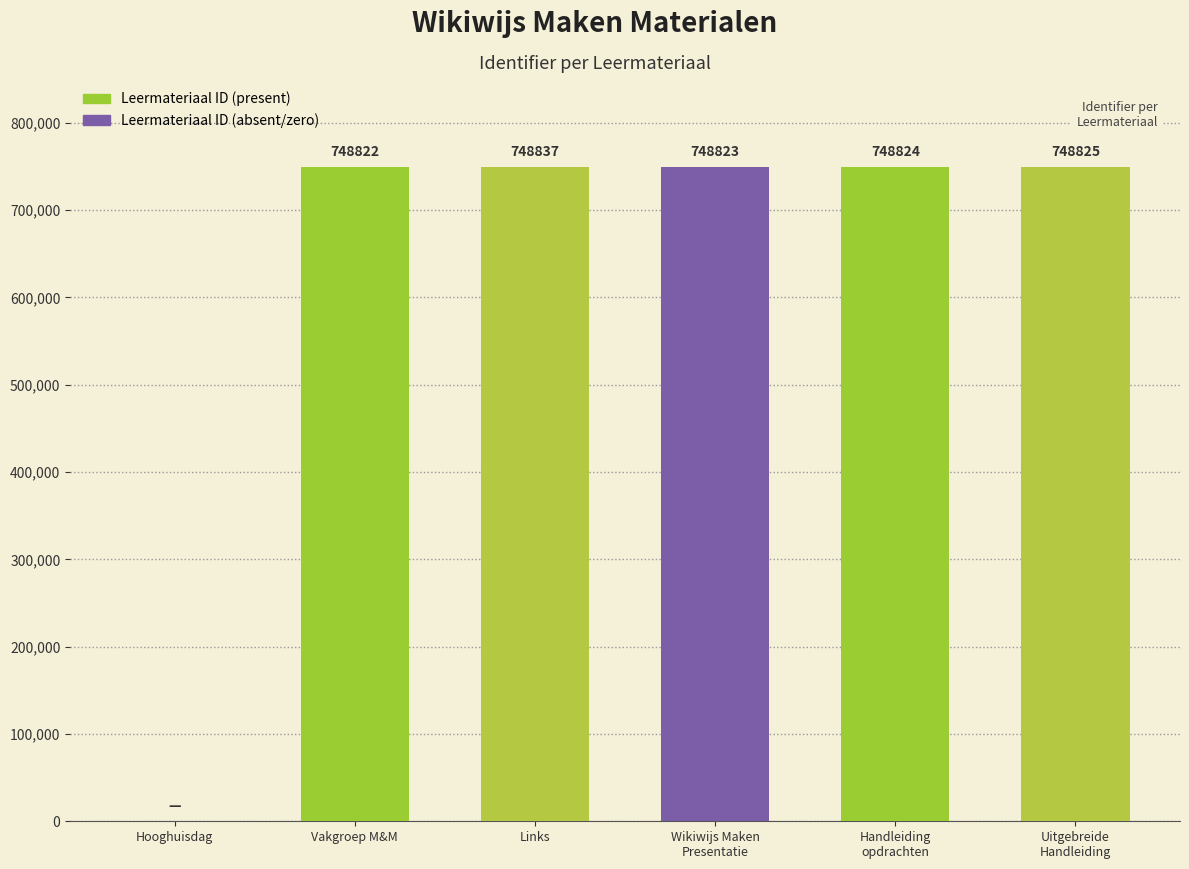

Between Uitgebreide
Handleiding and Vakgroep M&M, which is larger?

Uitgebreide
Handleiding